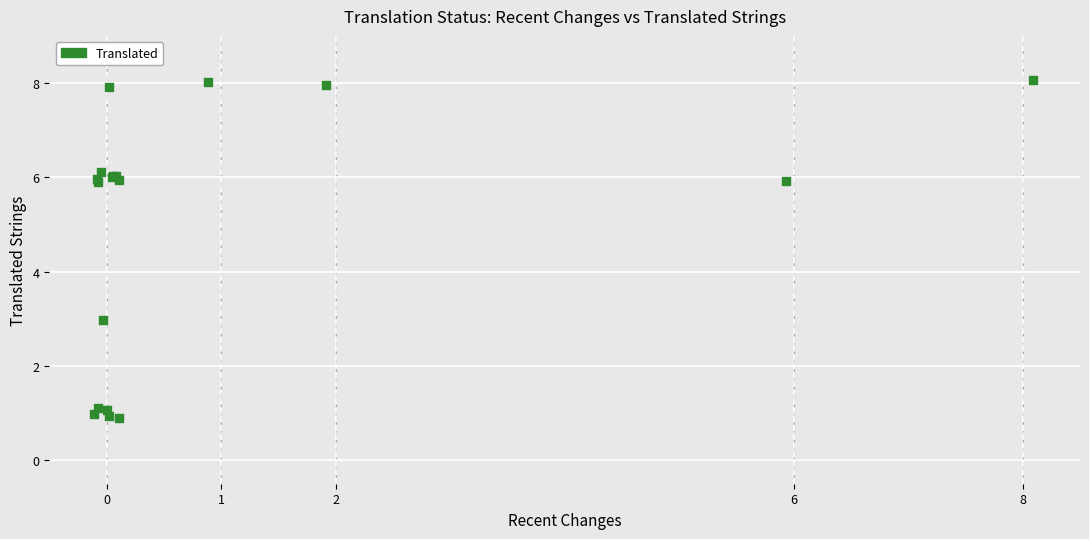

What Y value in the scatter plot is closest to 4?

3.0